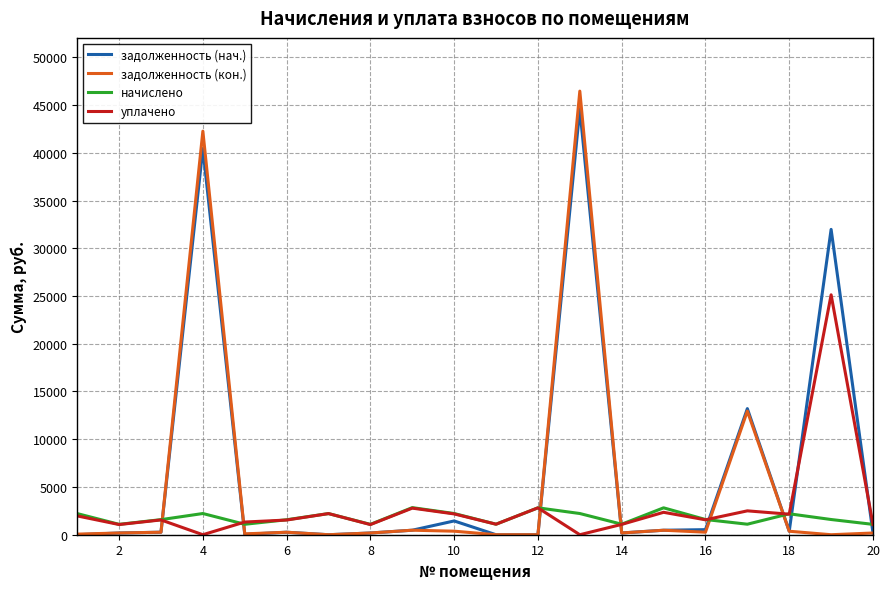

Which series has the widest spread of values?

задолженность (кон.)